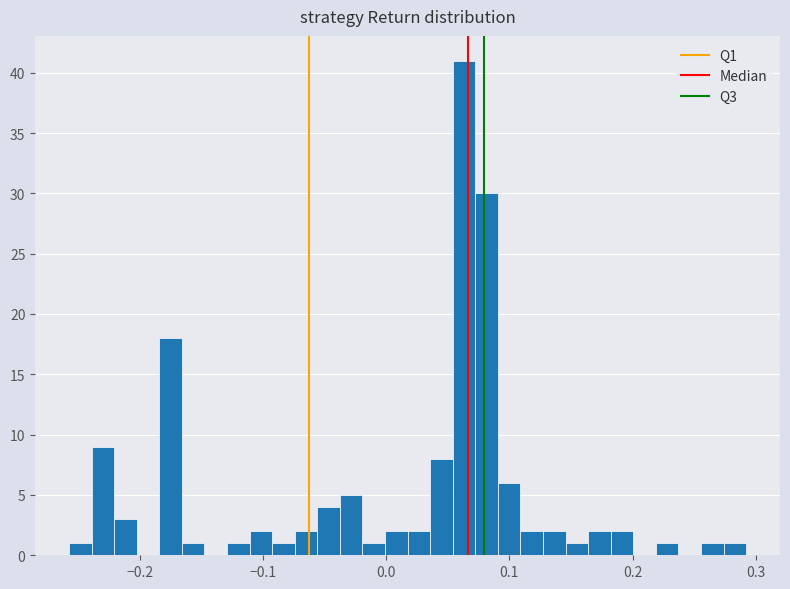

Around what value on the x-axis is the tallest bar? Give the approximate position of its centre, as read against the axis.

0.06